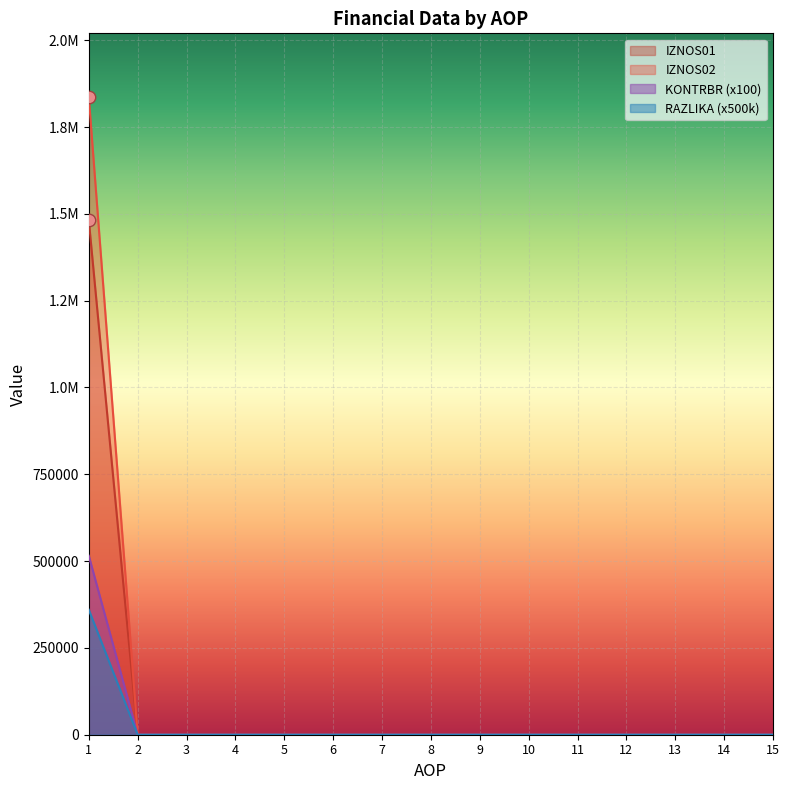

At how many categories does at least one series exceed 409304?

1